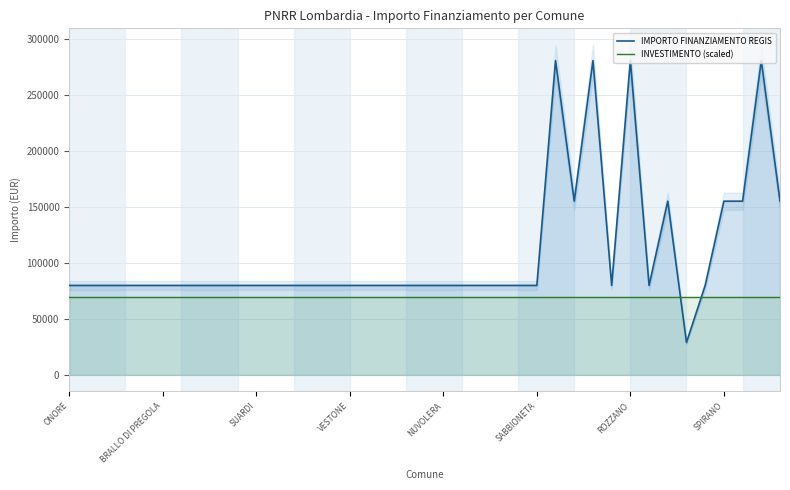

At which label does INVESTIMENTO (scaled) reach its peak?

ONORE